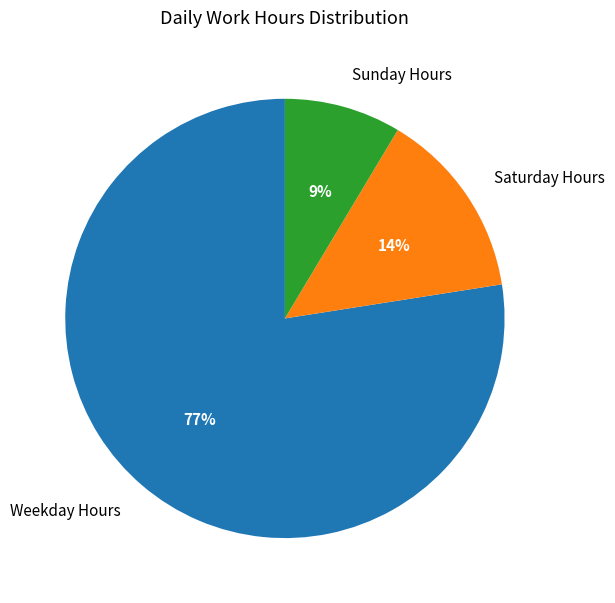

Which slice is the smallest?

Sunday Hours